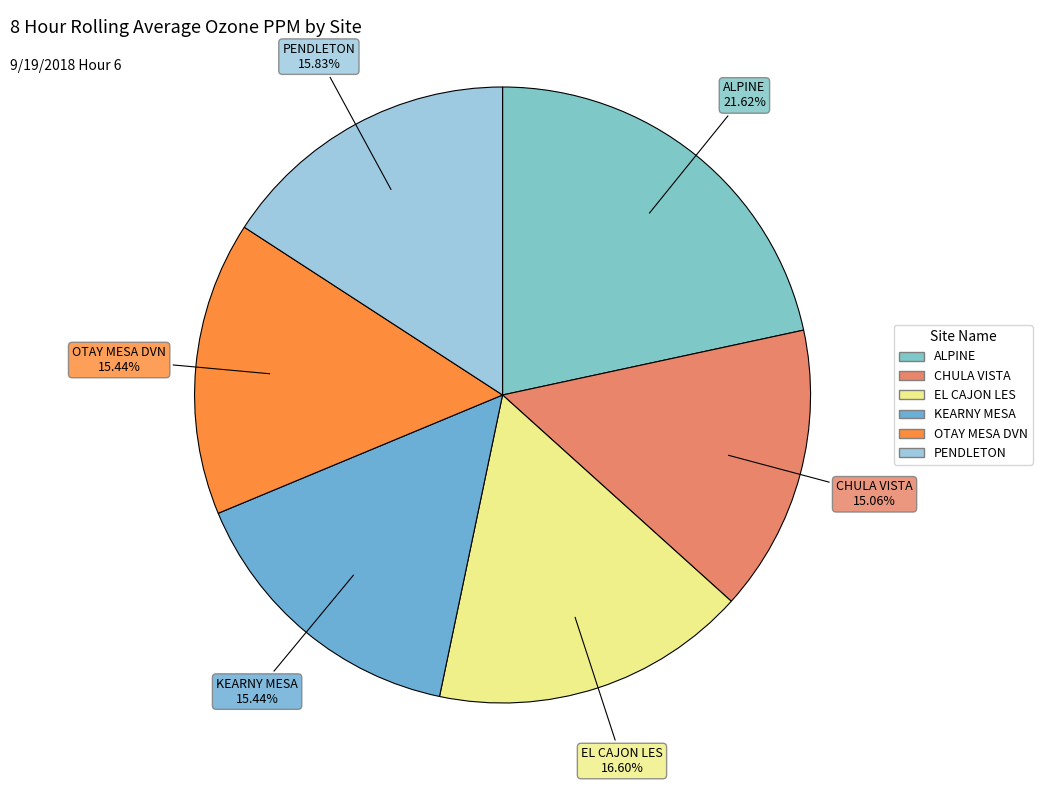

What is the largest slice in the pie chart?

ALPINE